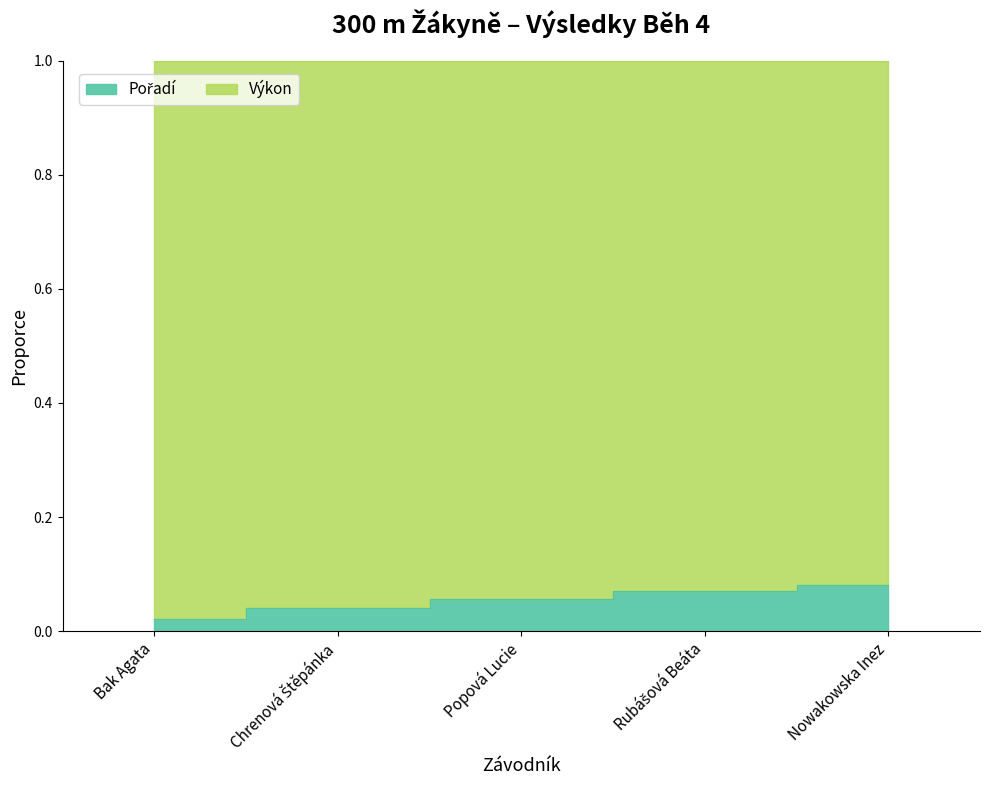

List the labels in order of value, largest first.

Nowakowska Inez, Rubášová Beáta, Popová Lucie, Chrenová Štěpánka, Bak Agata